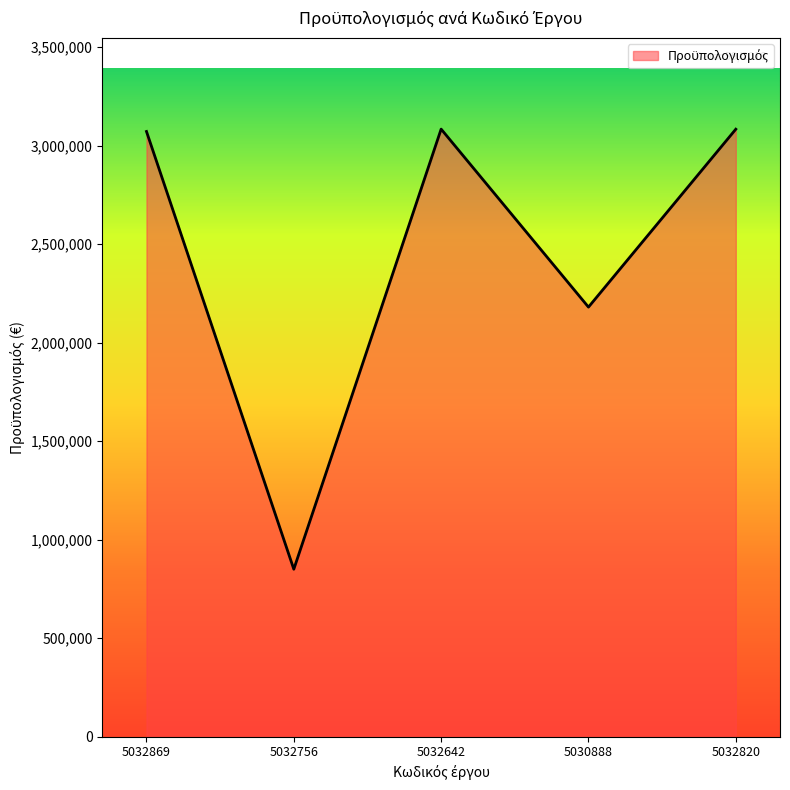

At which label is the value closest to 1966600?

5030888